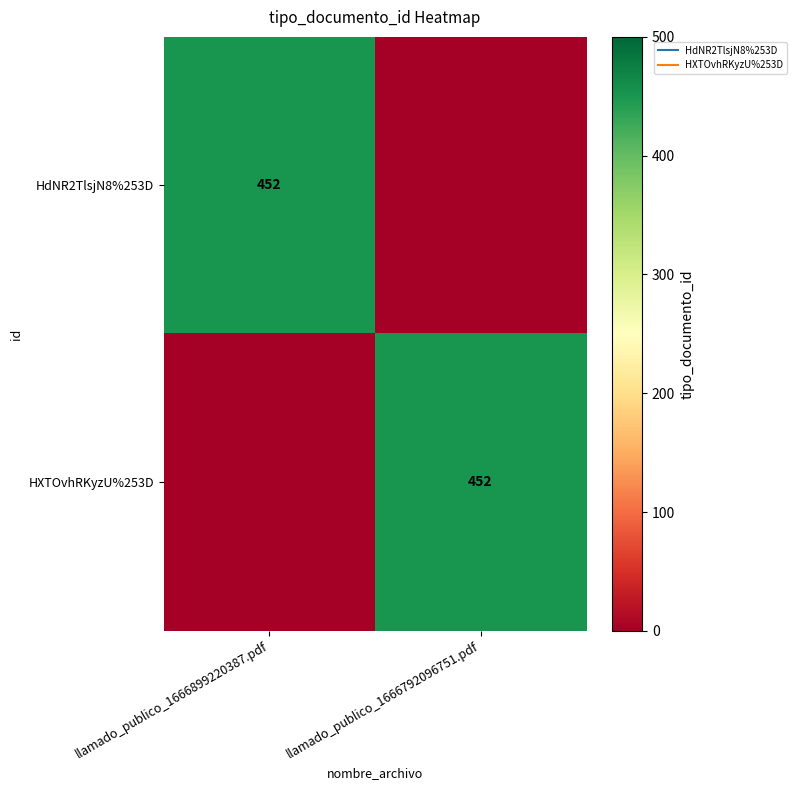

Which label corresponds to the largest value in the chart?

llamado_publico_1666899220387.pdf